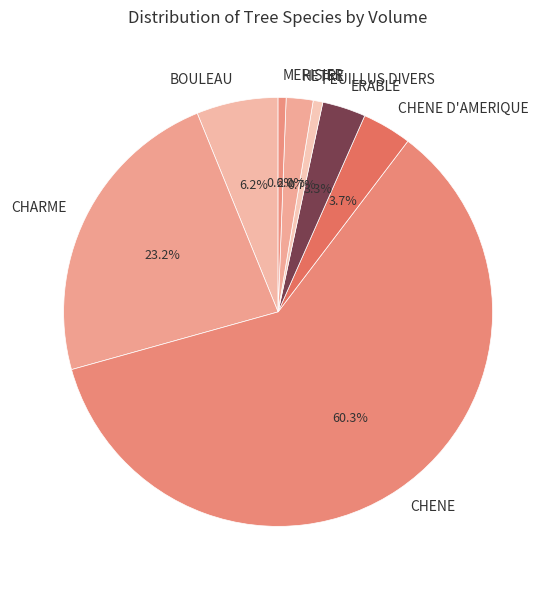

What is the largest slice in the pie chart?

CHENE